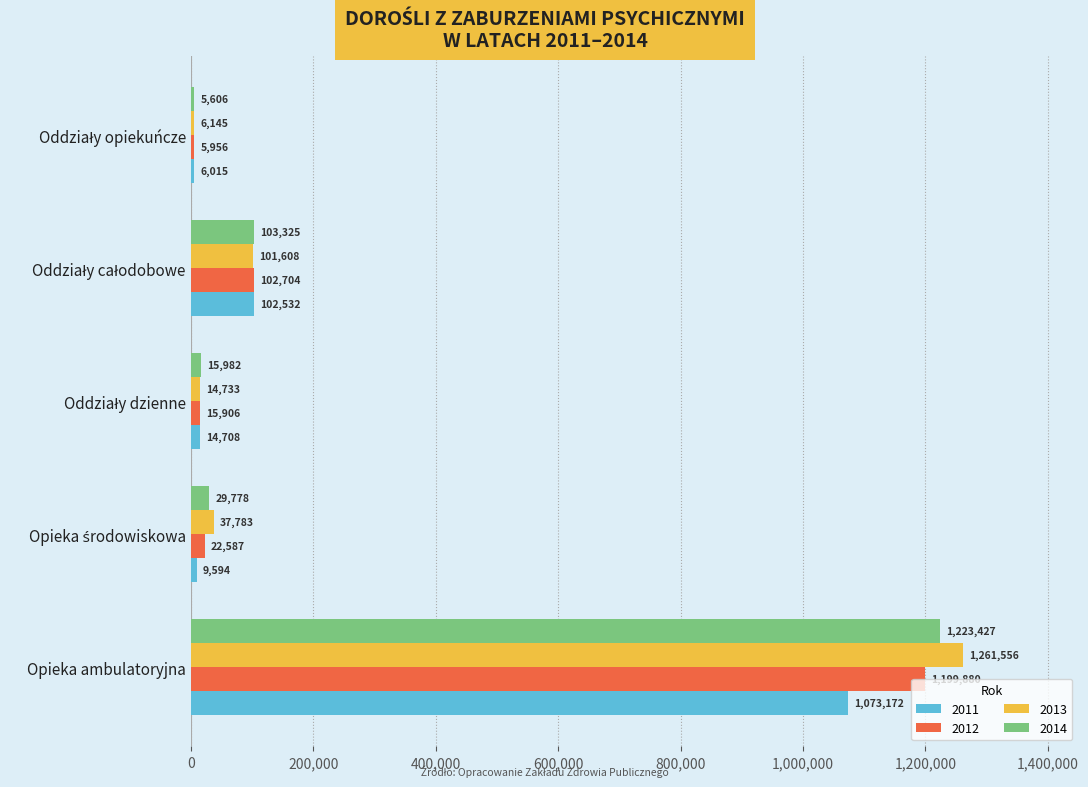

At which category is the sum across all series the highest?

Opieka ambulatoryjna